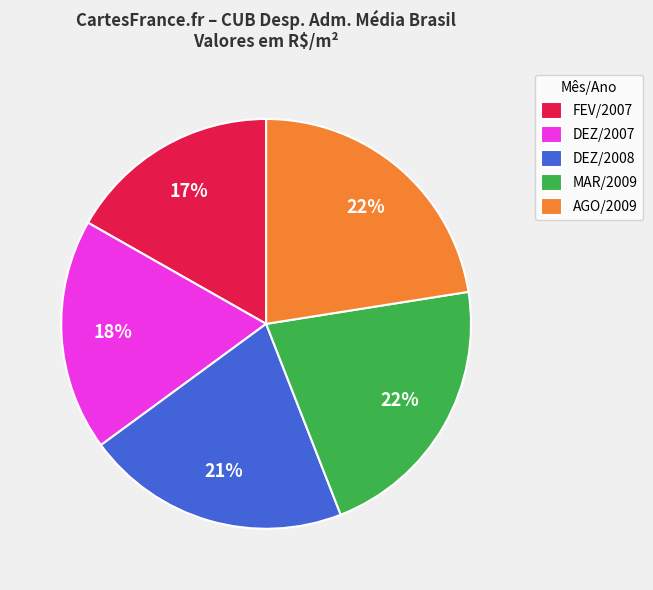

To the nearest percent, what is the combined percentage of MAR/2009 and DEZ/2007?

40%